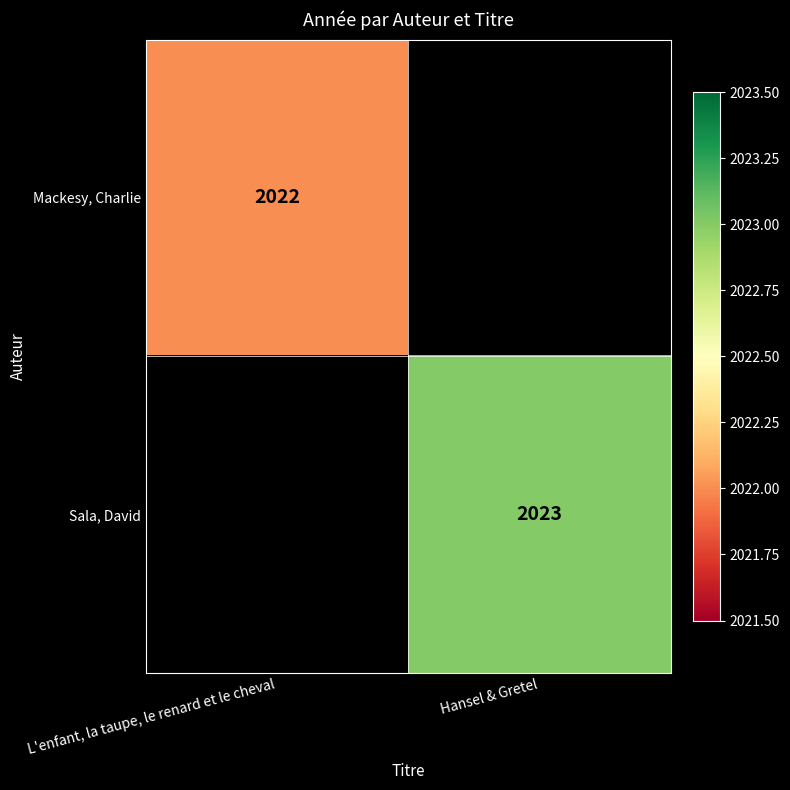

True or false: Mackesy, Charlie has a value of 2022 at L'enfant, la taupe, le renard et le cheval.

True